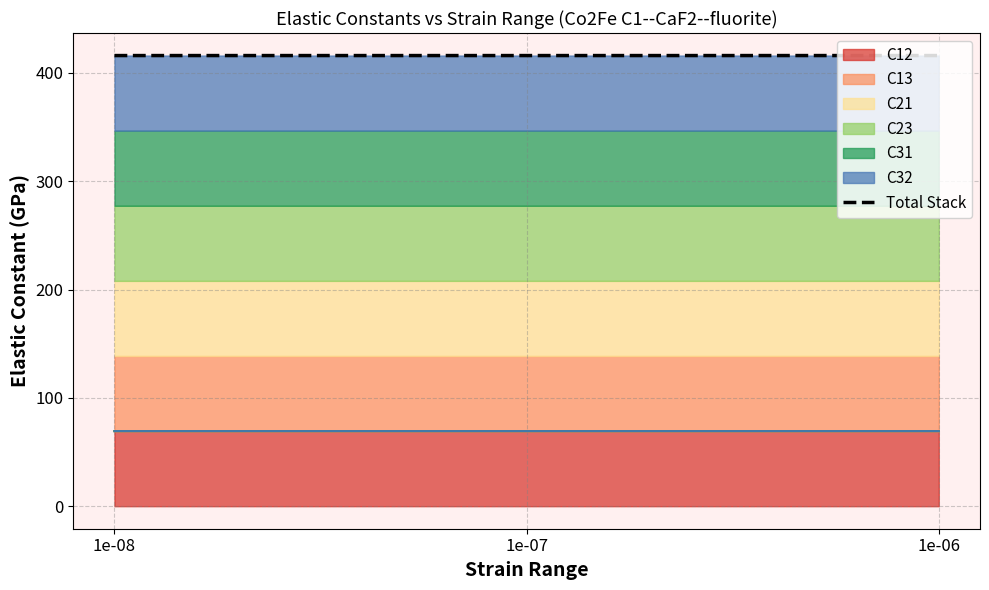

What is the greatest value displayed?

416.0